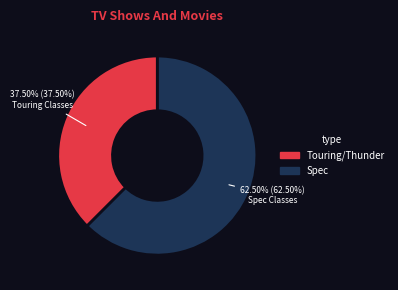

Is there a majority slice in this chart?

Yes